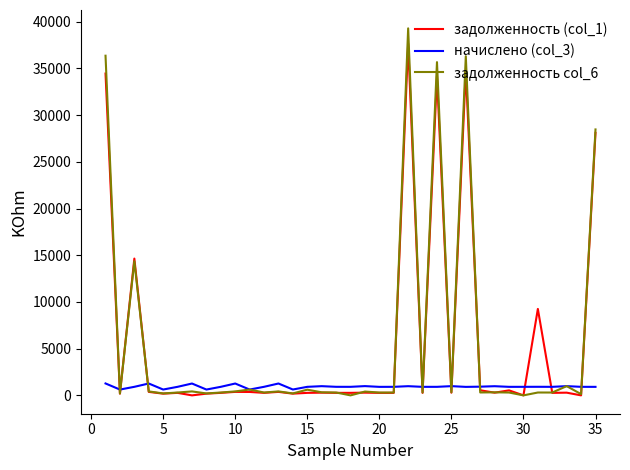

Which series has the widest spread of values?

задолженность col_6